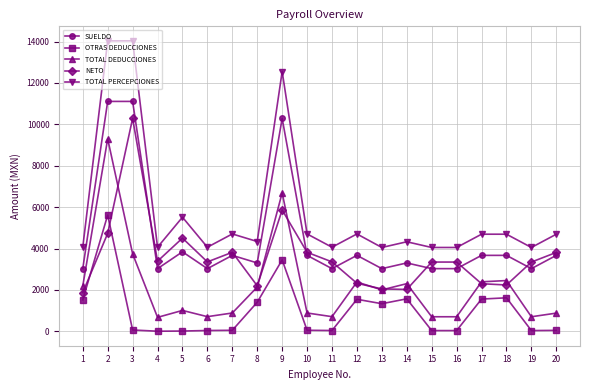

True or false: SUELDO and NETO intersect in this chart.

True